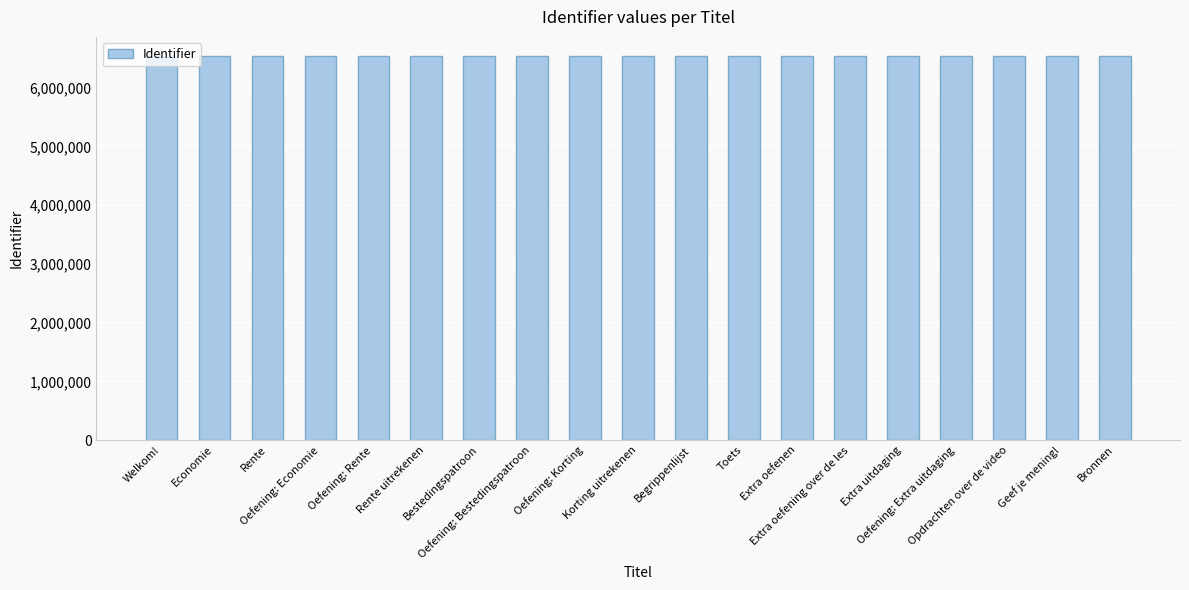

What is the average value?

6533005